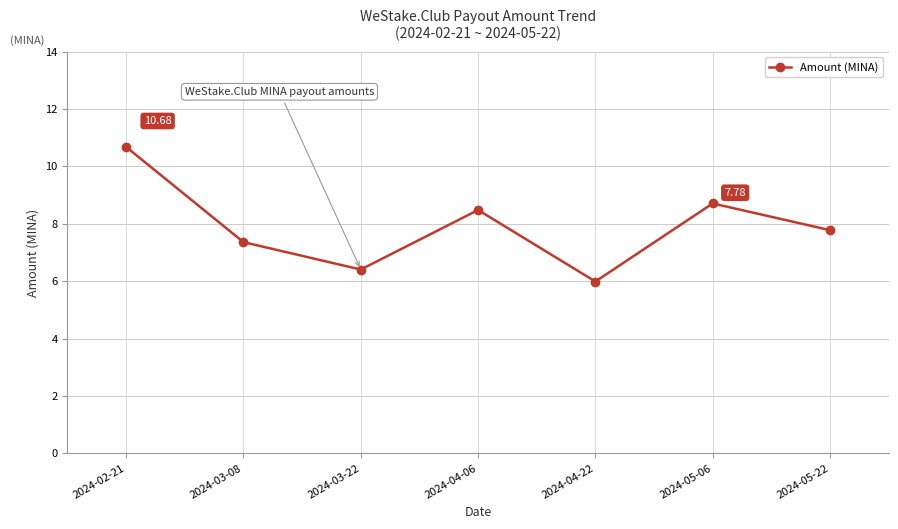

What value does the data have at 2024-05-22?

7.8